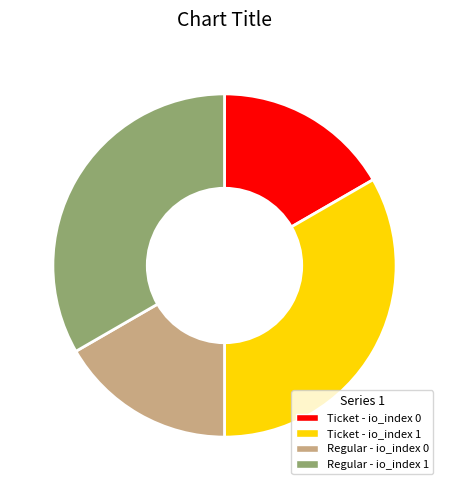

Does any single category account for the majority?

No